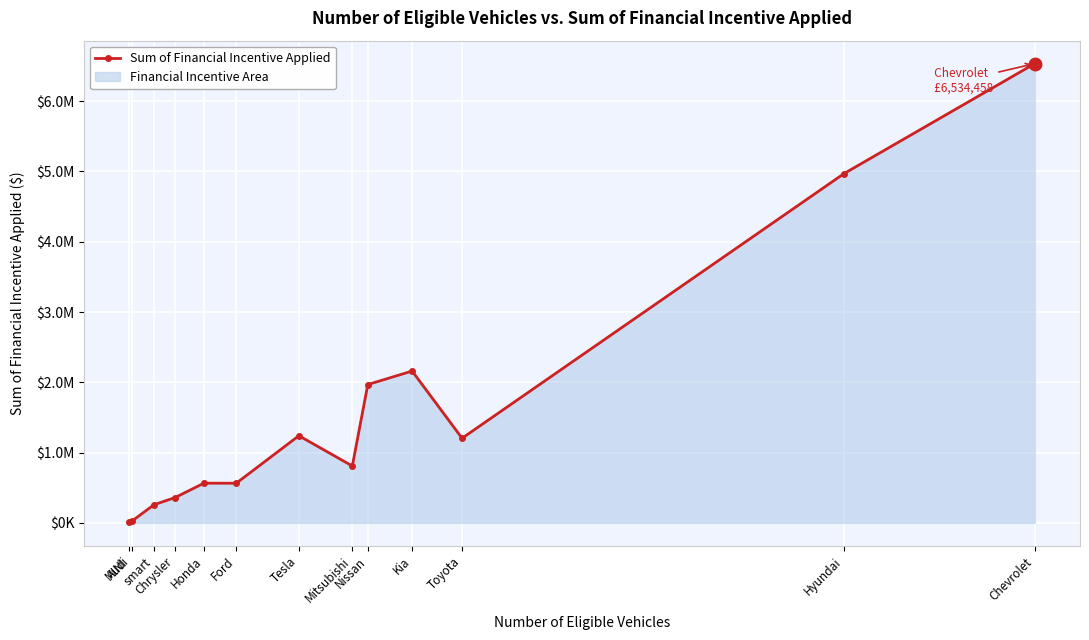

Is it true that the value at Tesla is 1918163.8?

False